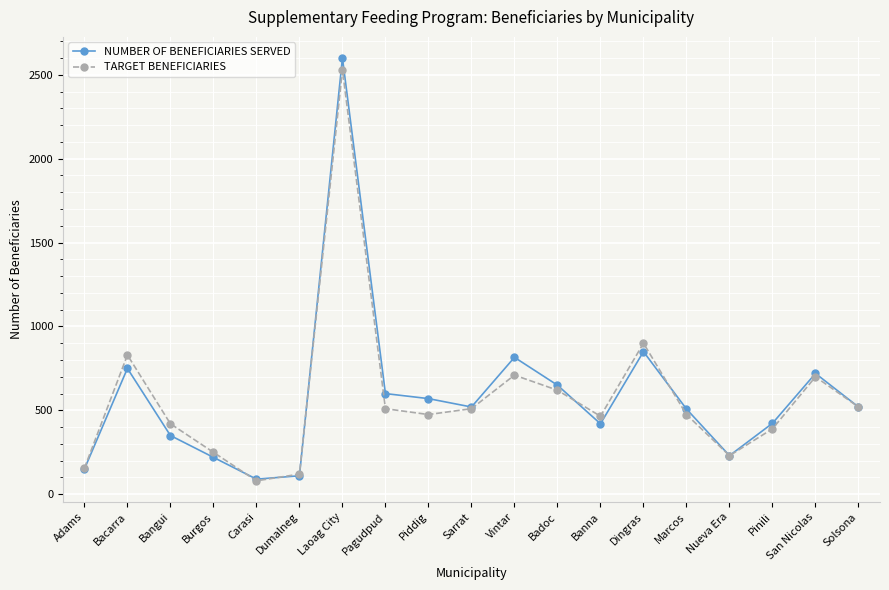

The value of NUMBER OF BENEFICIARIES SERVED at Sarrat is 520. True or false?

True